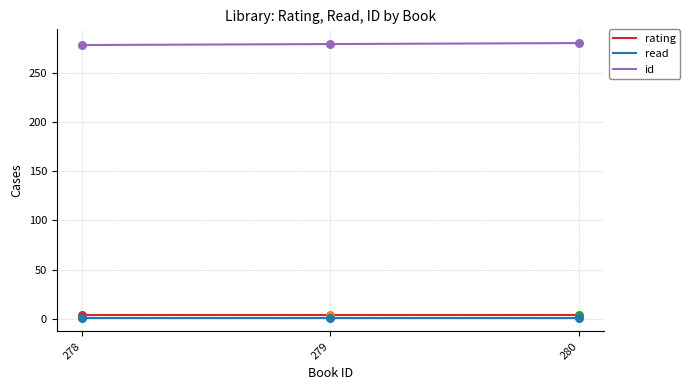

Which series has the largest total across all categories?

id